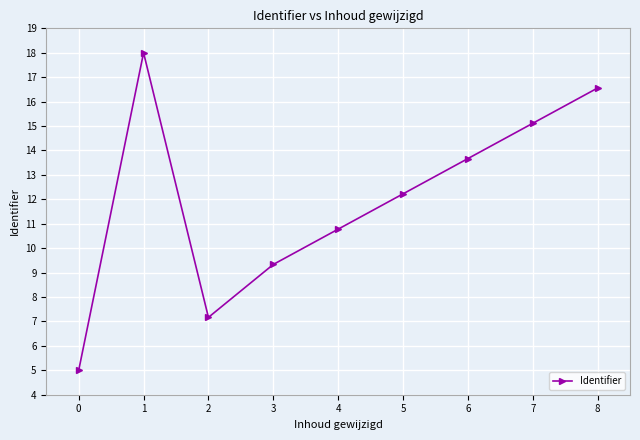

Reading right to left, transcribe all the data shown in this chart.

16.6	15.1	13.7	12.2	10.8	9.3	7.2	18.0	5.0